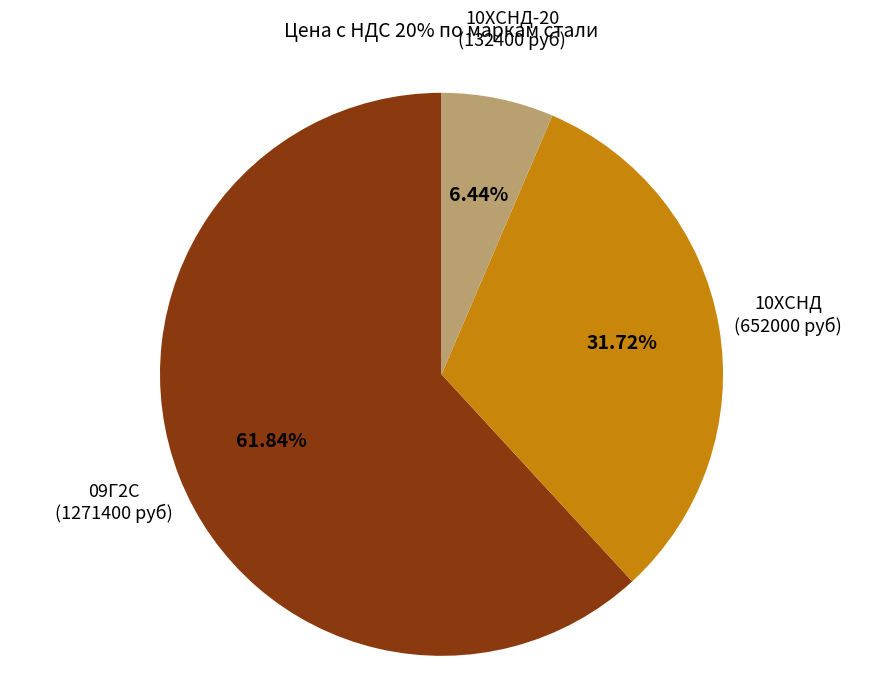

To the nearest percent, what is the difference between the largest and smallest slice percentages?

55%